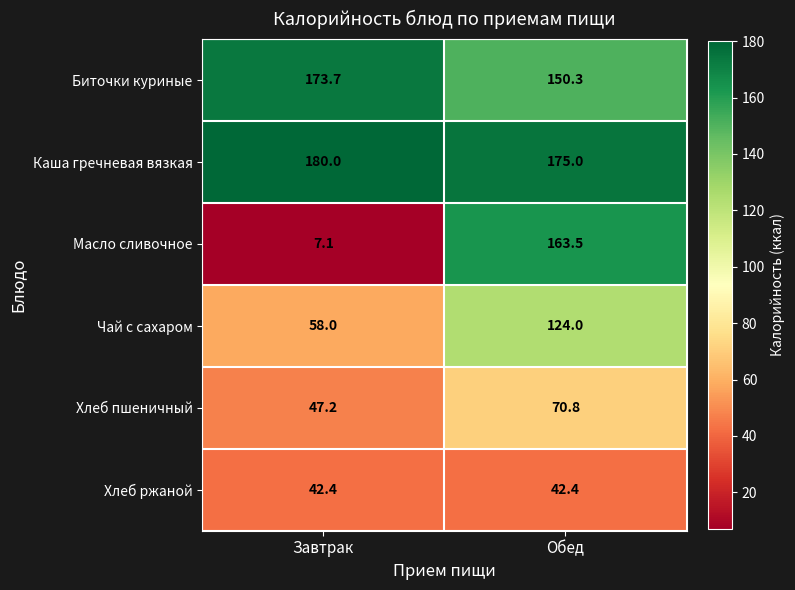

At which category is the sum across all series the highest?

Обед